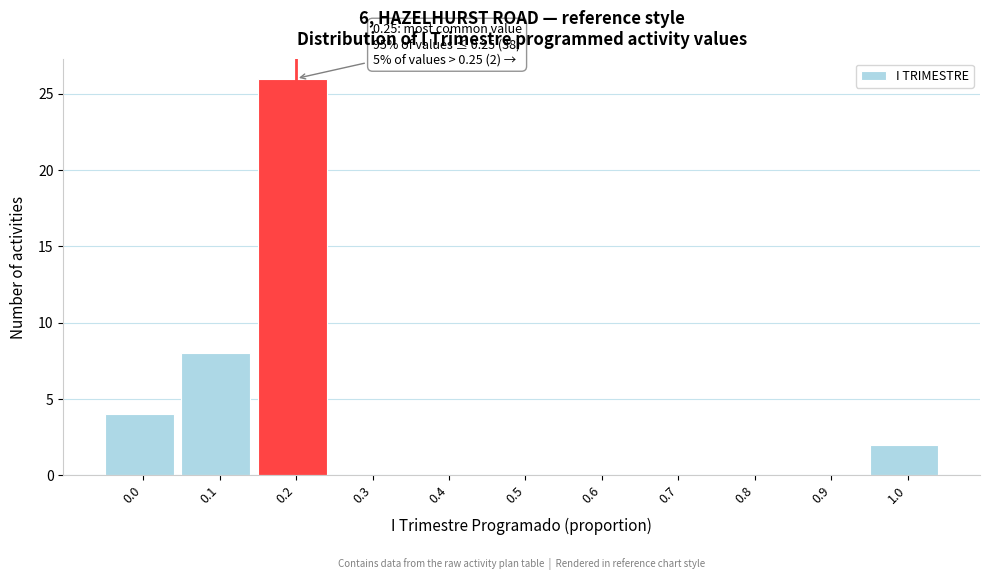

Reading left to right, transcribe all the data shown in this chart.

0.0=4	0.1=8	0.2=26	0.3=0	0.4=0	0.5=0	0.6=0	0.7=0	0.8=0	0.9=0	1.0=2